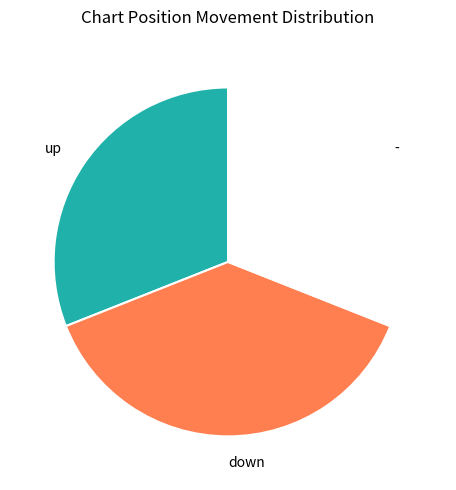

Count the number of slices in the pie.

3